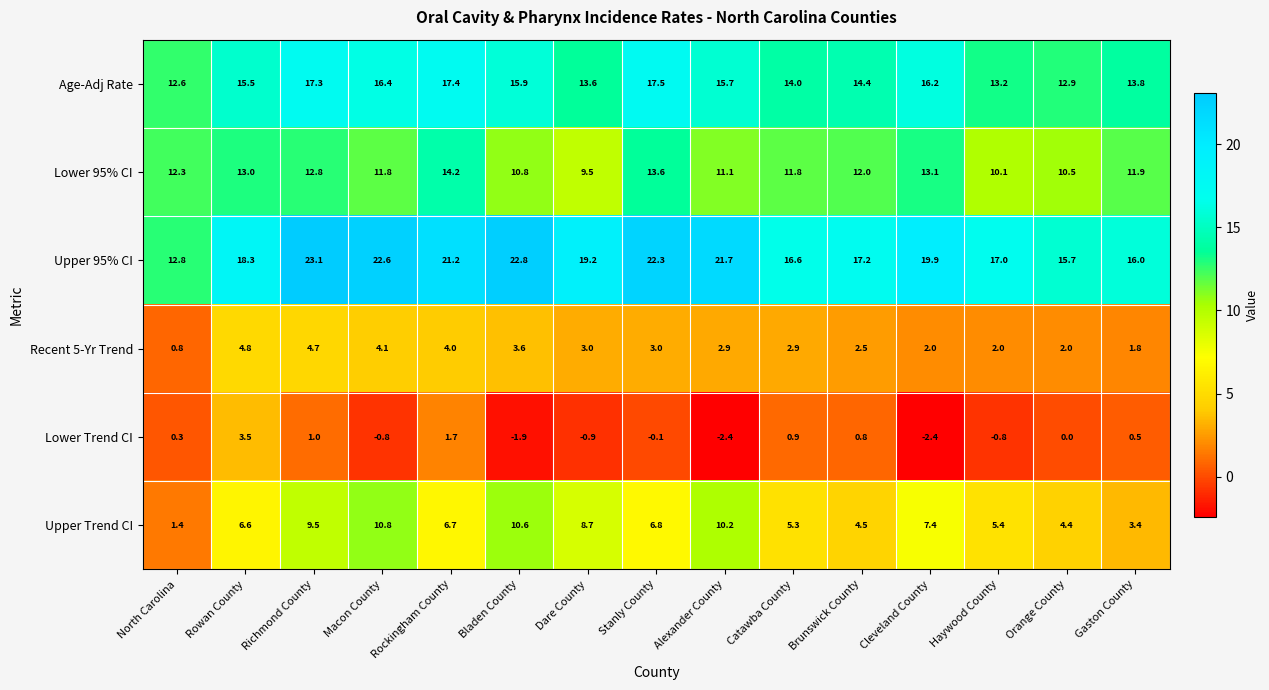

At which label does Lower Trend CI reach its peak?

Rowan County